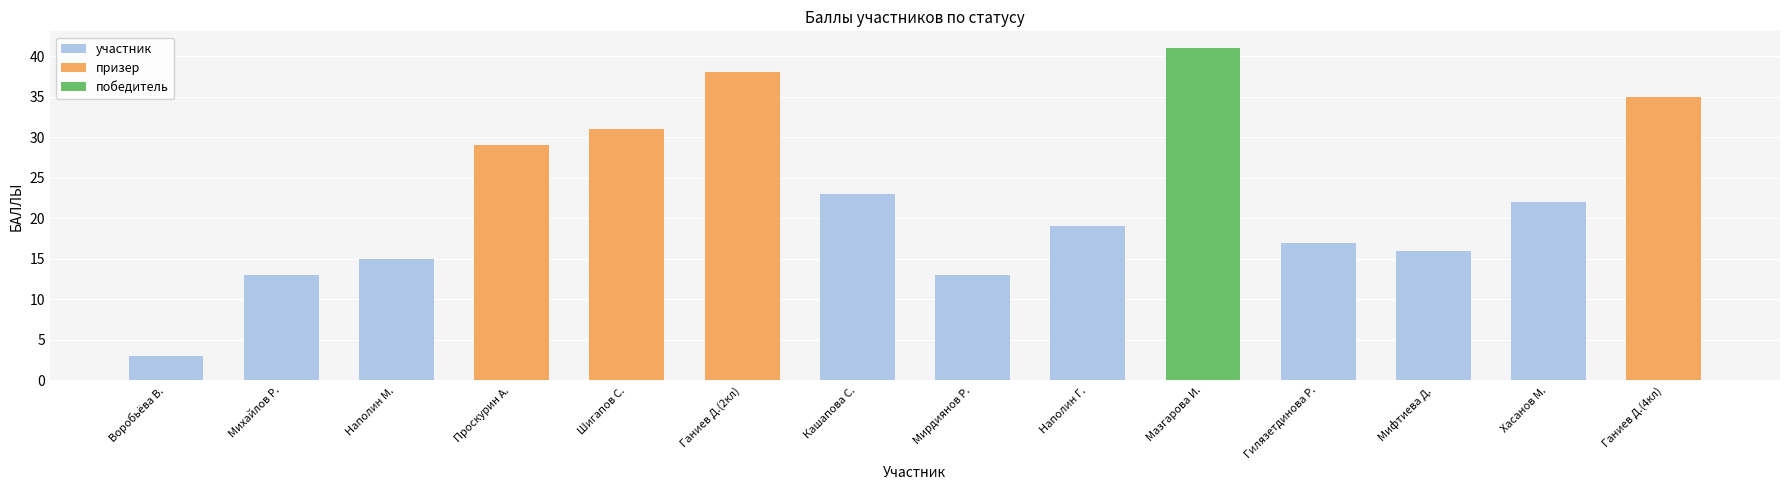

Which category has the lowest value in the призер series?

Воробьёва В.